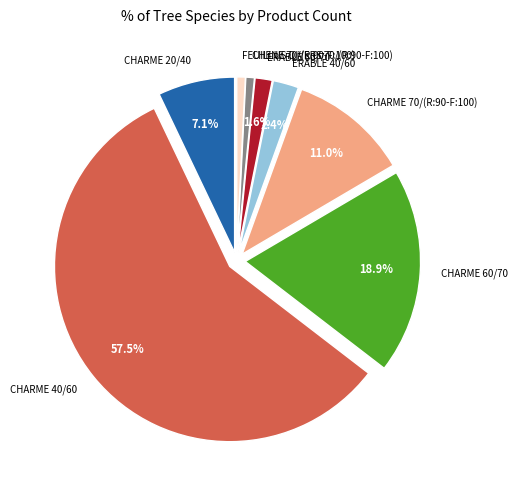

True or false: CHARME 40/60 accounts for 52% of the total.

False